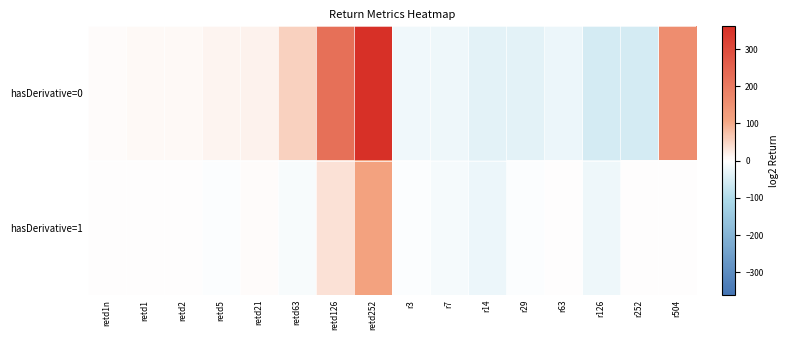

How many series are shown in this chart?

2